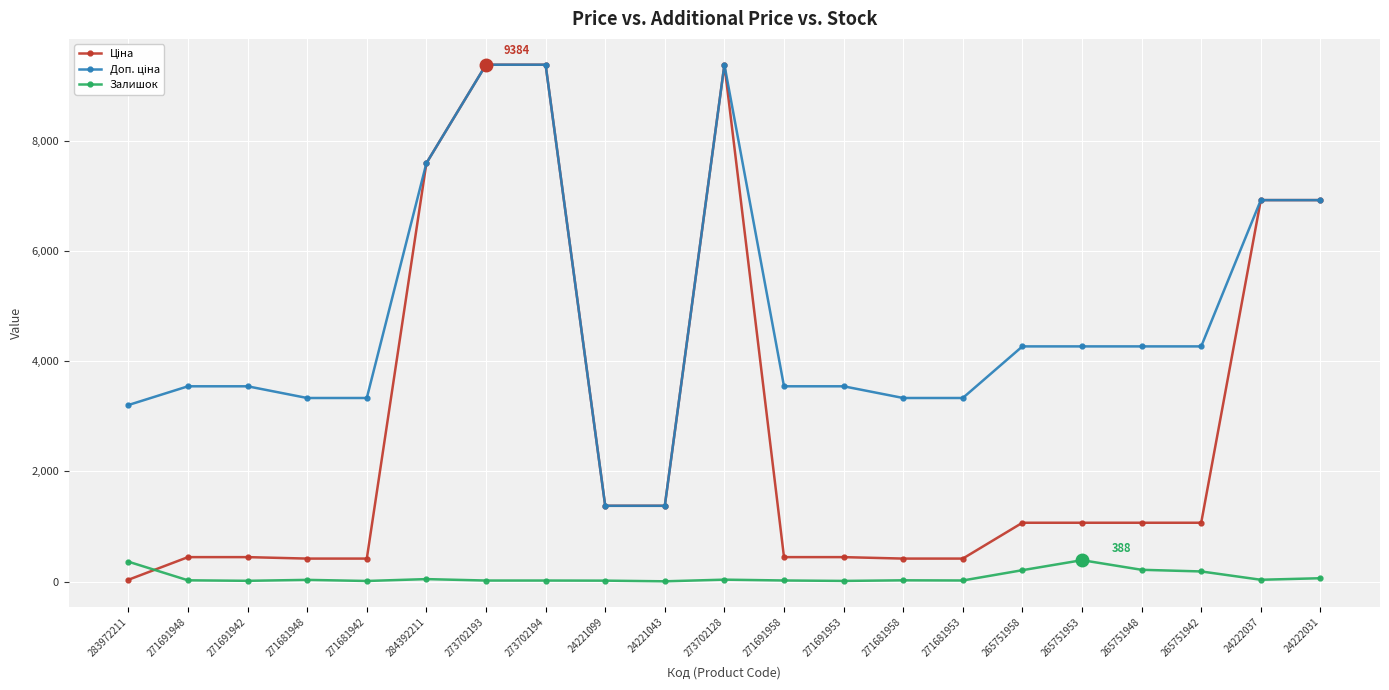

What is the difference between the highest and lowest values at 265751948?

4056.4